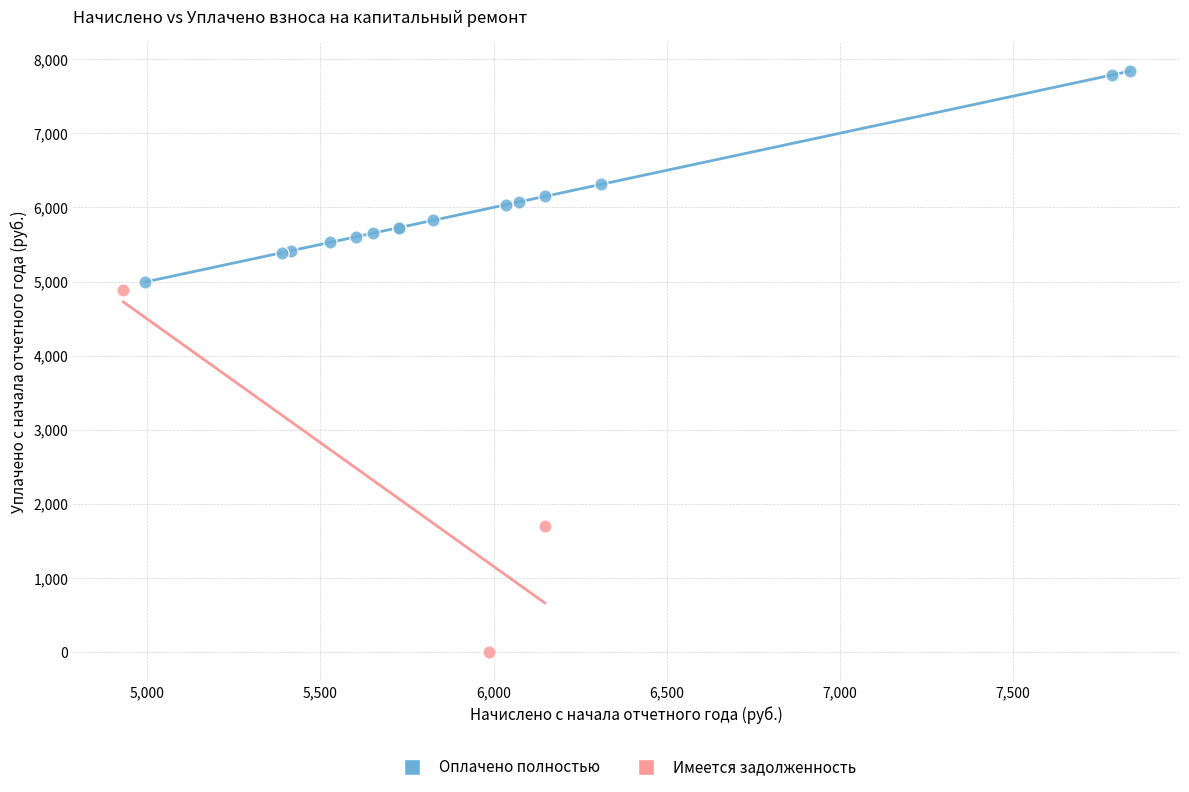

Which series contains the highest Y value?

Оплачено полностью